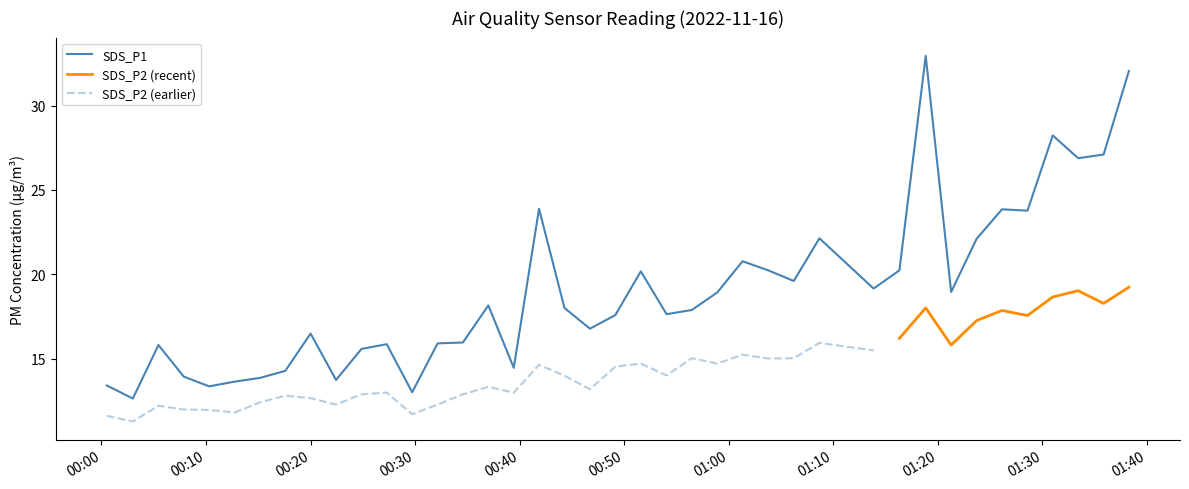

What is the maximum value for SDS_P1?

33.0